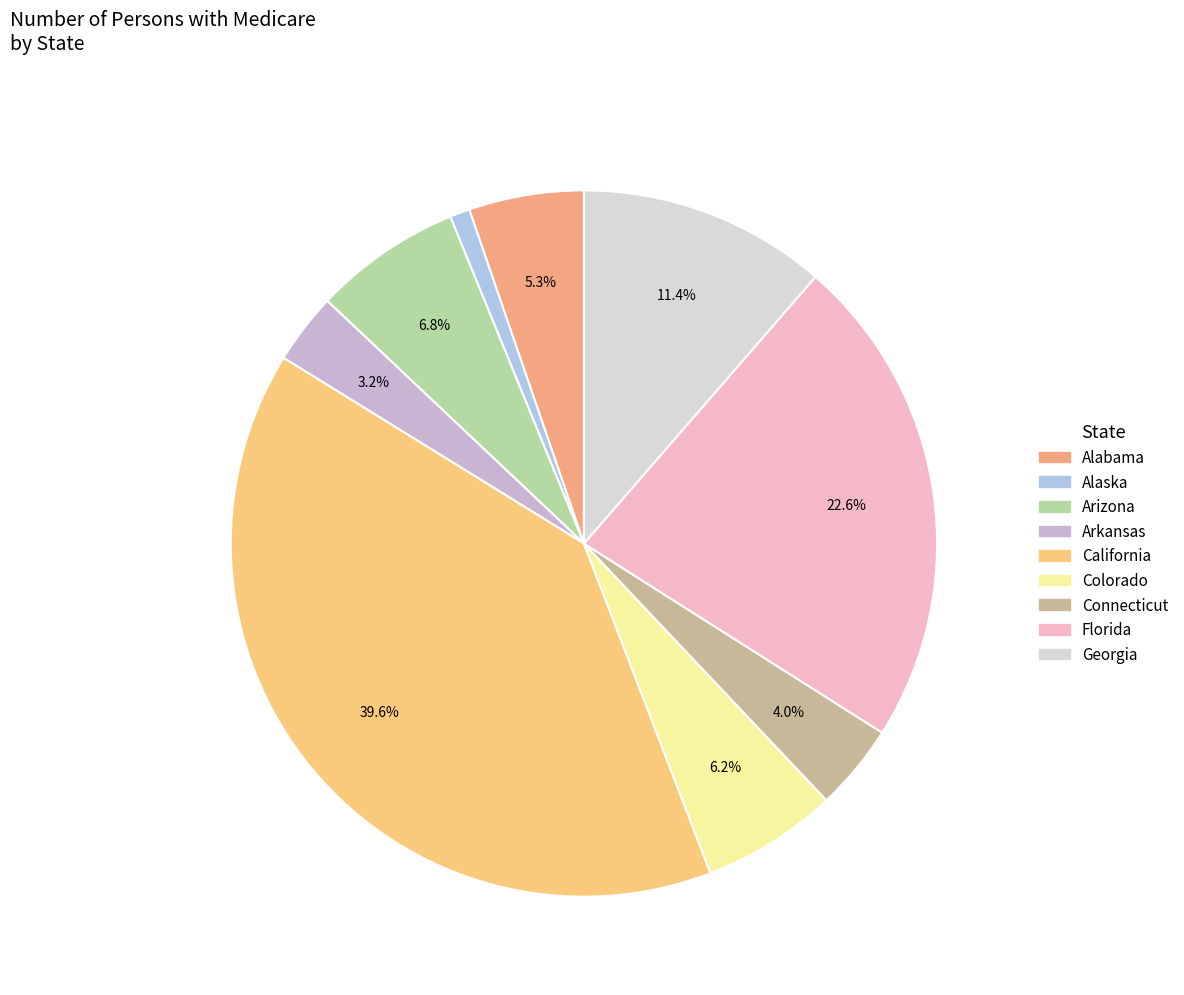

Is Georgia the majority of the pie?

No